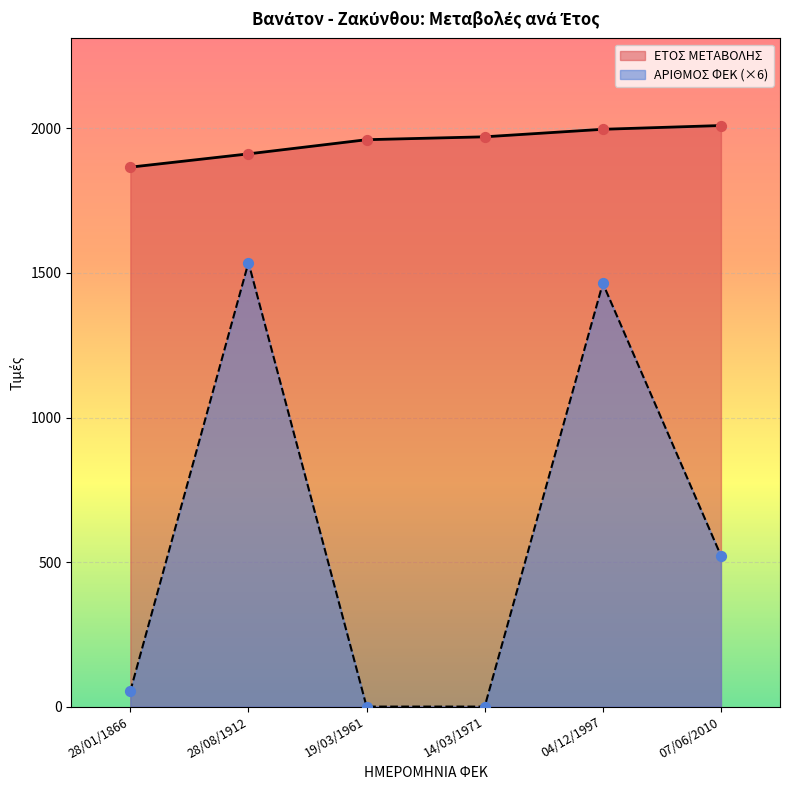

What are all the series names shown in the legend?

ΕΤΟΣ ΜΕΤΑΒΟΛΗΣ, ΑΡΙΘΜΟΣ ΦΕΚ (×6)